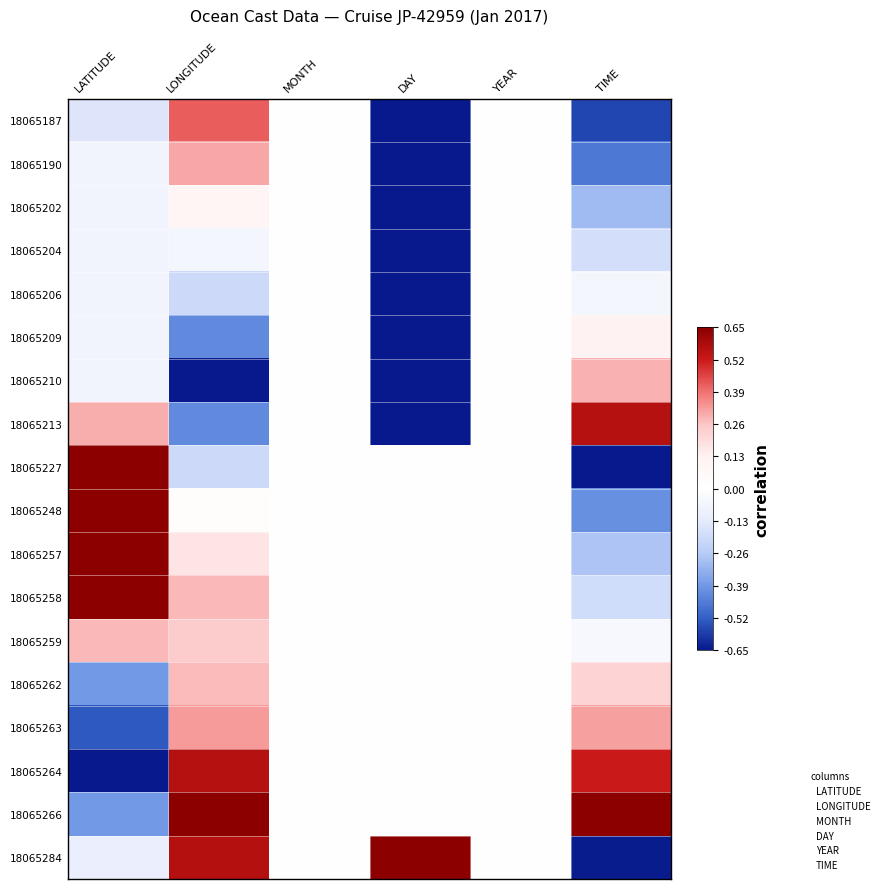

How many data points does each series have?

6